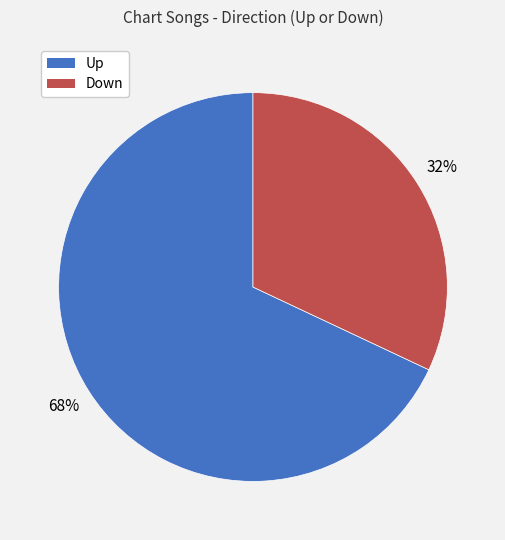

To the nearest percent, what is the difference between the largest and smallest slice percentages?

36%